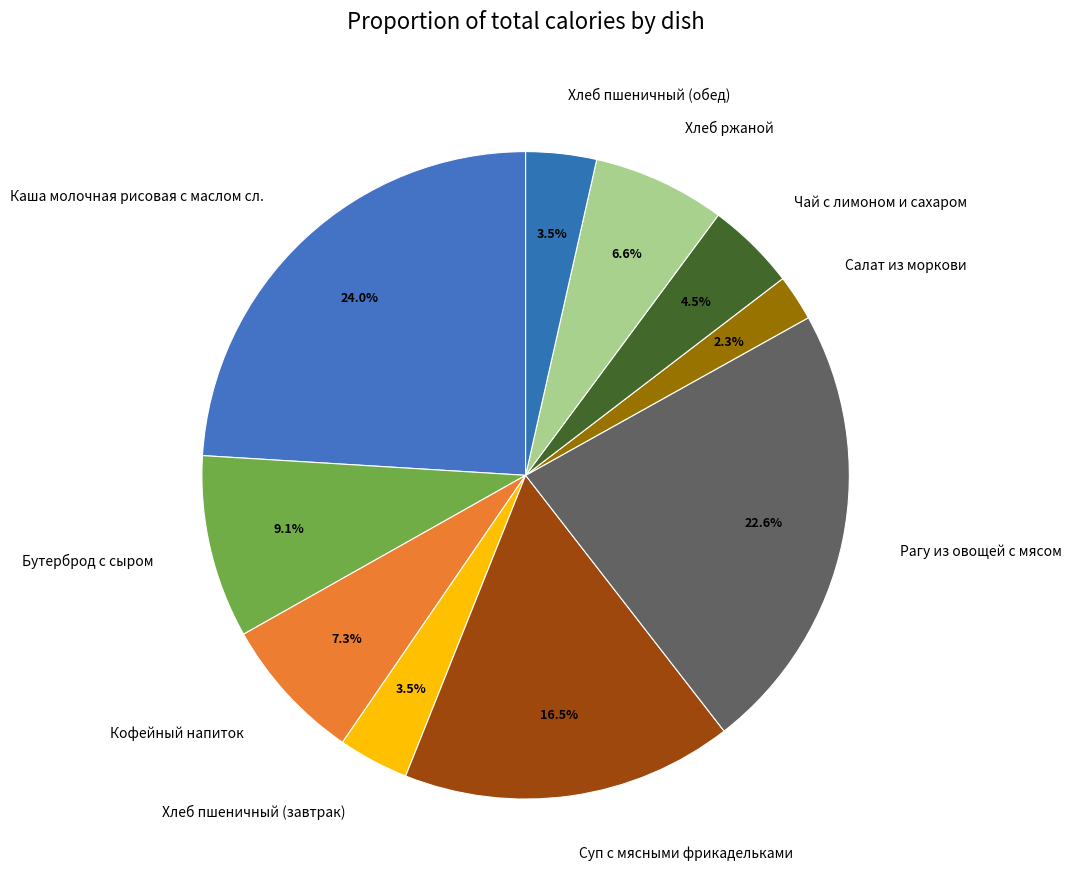

Approximately how many times larger is the value at Бутерброд с сыром compared to Суп с мясными фрикадельками?

0.6